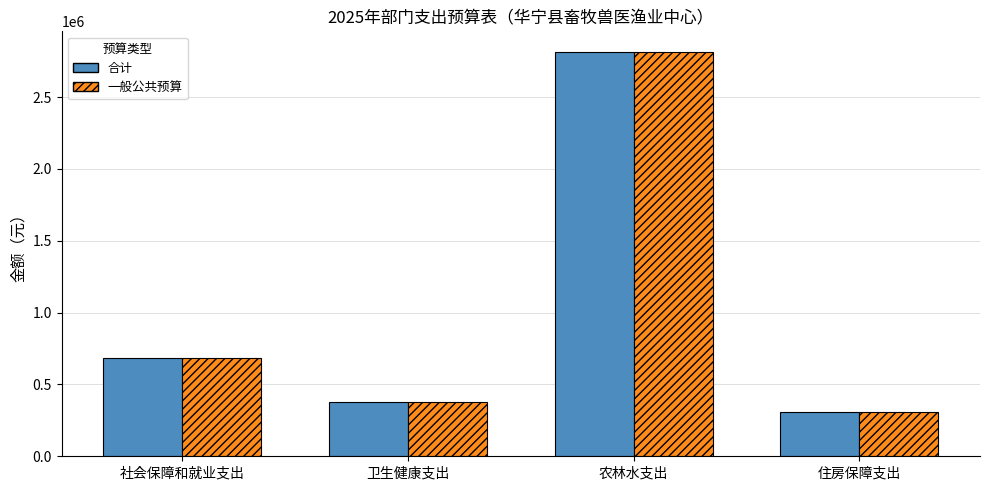

What is the label of the 1st bar from the right?

住房保障支出